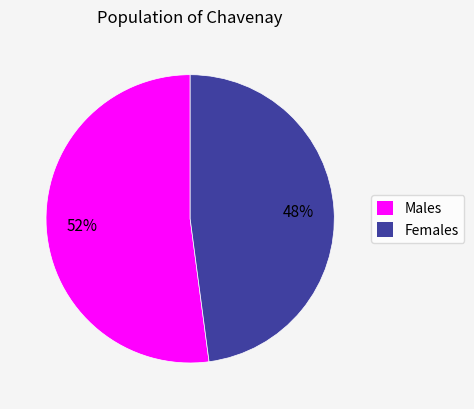

How many segments does this pie chart have?

2